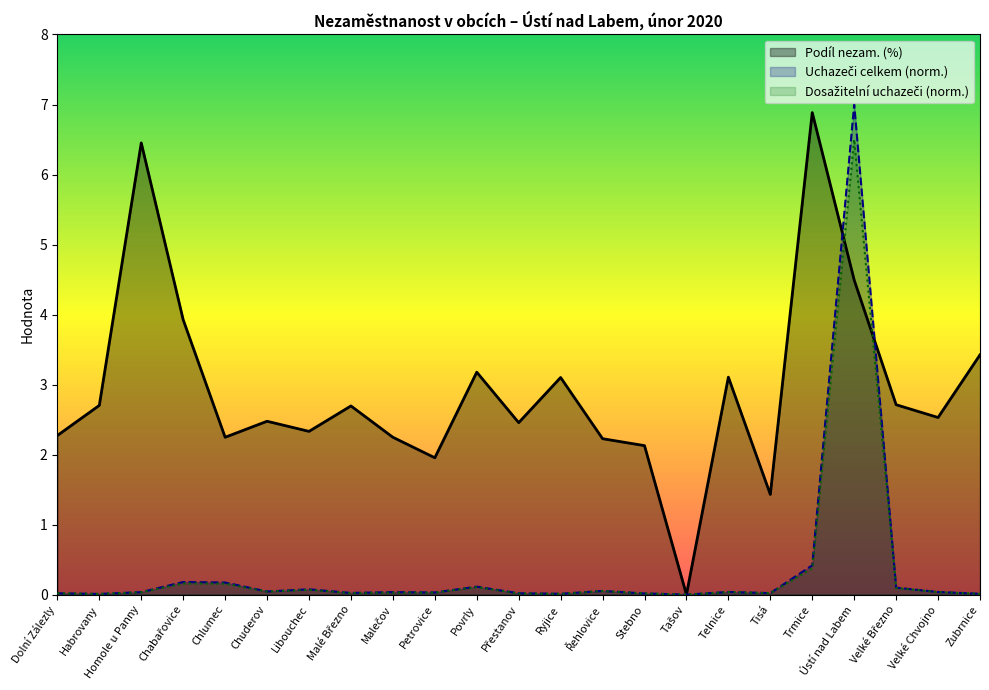

What is the value of the Uchazeči celkem point at the 19th from the left?

0.4